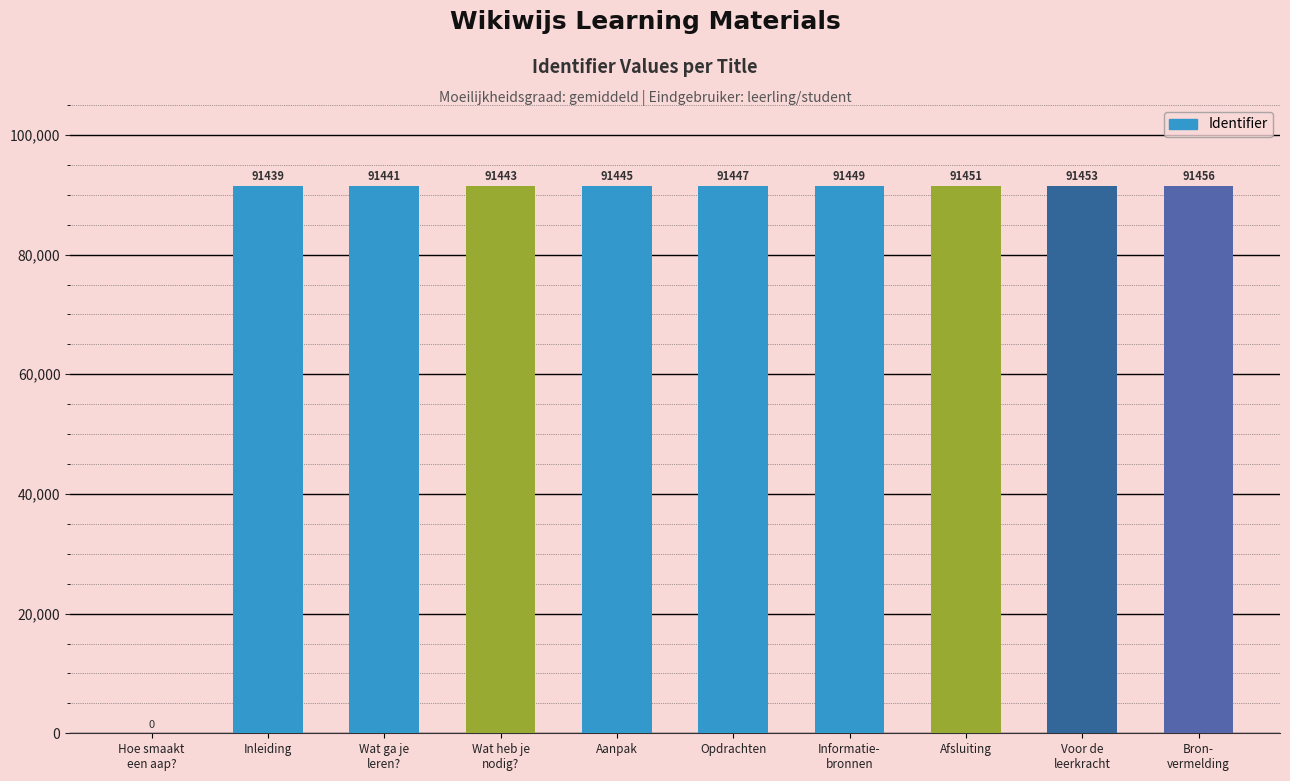

The chart shows a value of 91445 at Aanpak. True or false?

True